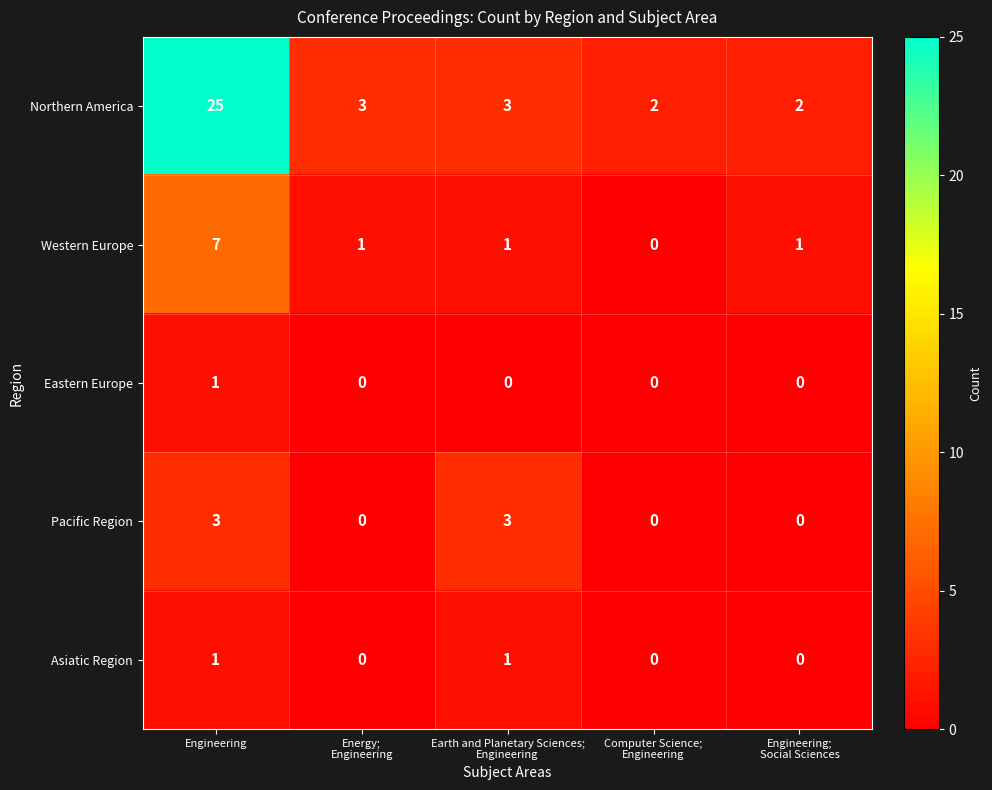

Which series has the widest spread of values?

Northern America